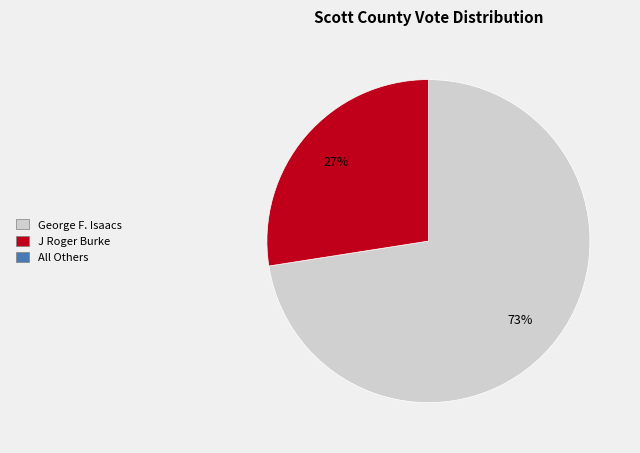

To the nearest percent, what is the average slice percentage?

50%